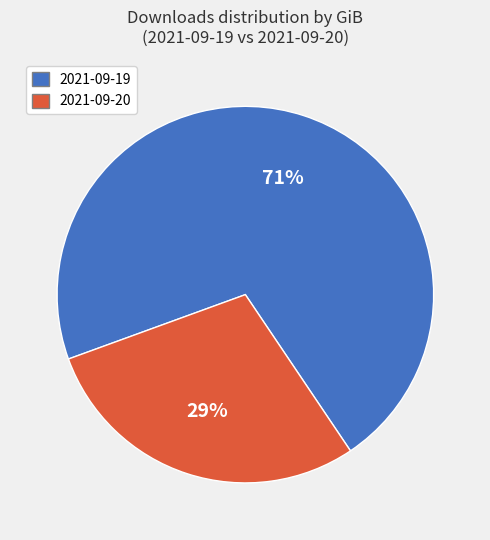

Is there any slice that represents more than half of the pie?

Yes